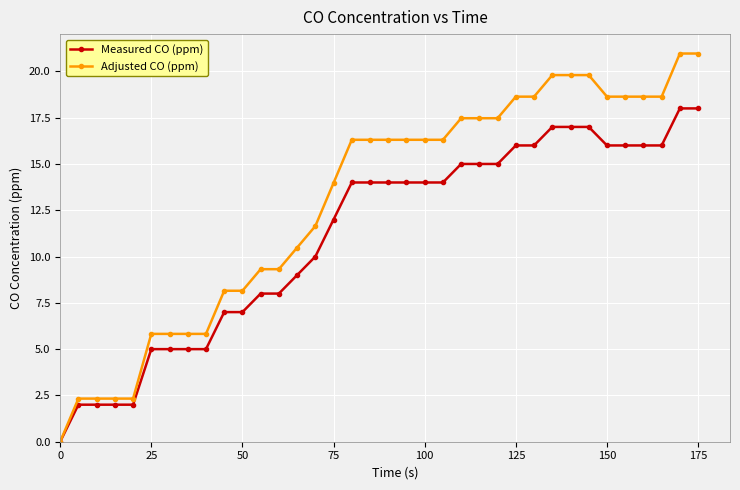

Does the chart have visible grid lines?

Yes